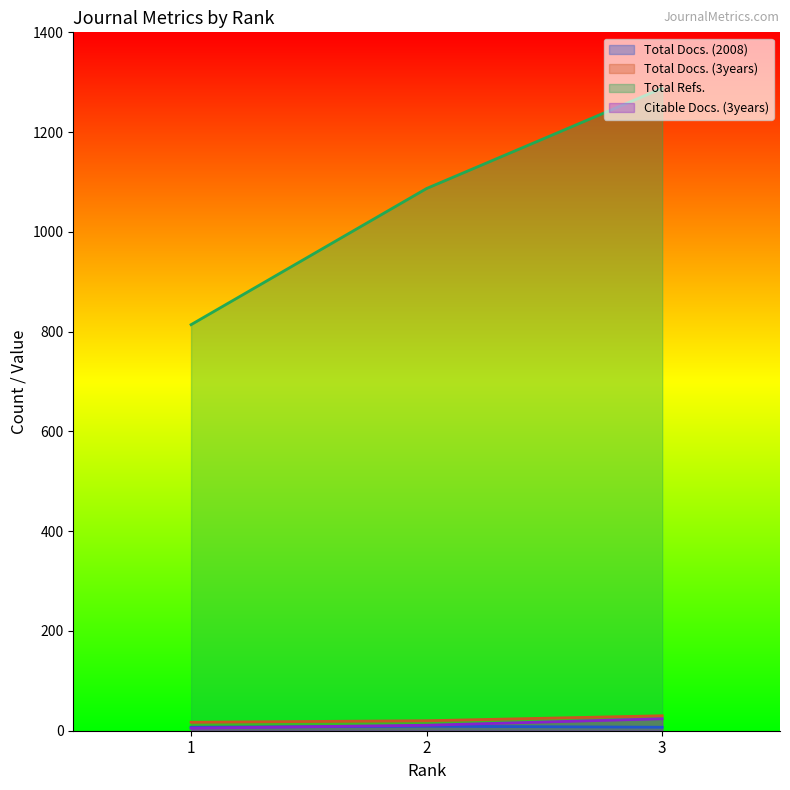

Is the value of Total Docs. (3years) at 1 greater than the value of Total Docs. (2008) at 2?

Yes